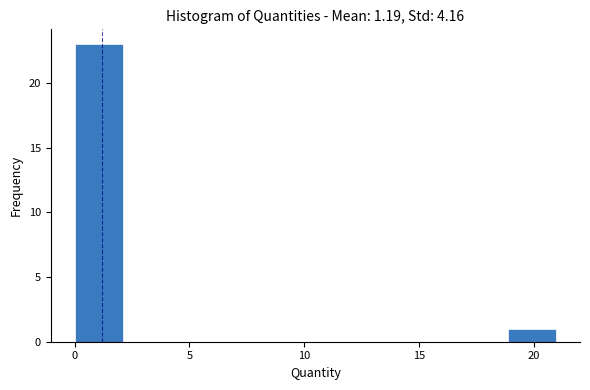

Reading left to right, list every bar in this chart as the range it spans on the x-axis followed by its height. Neither the bar edges nor the heights are printed on the chart, so give them approximately, as read against the axes.

0.0 to 2.0: 23
2.0 to 4.0: 0
4.0 to 6.5: 0
6.5 to 8.5: 0
8.5 to 10.5: 0
10.5 to 12.5: 0
12.5 to 14.5: 0
14.5 to 17.0: 0
17.0 to 19.0: 0
19.0 to 21.0: 1